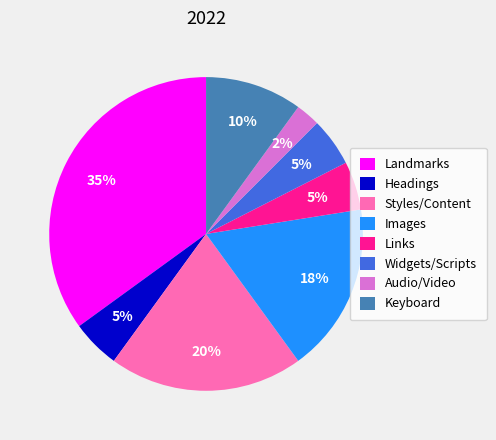

What percentage is the Styles/Content slice, to the nearest percent?

20%